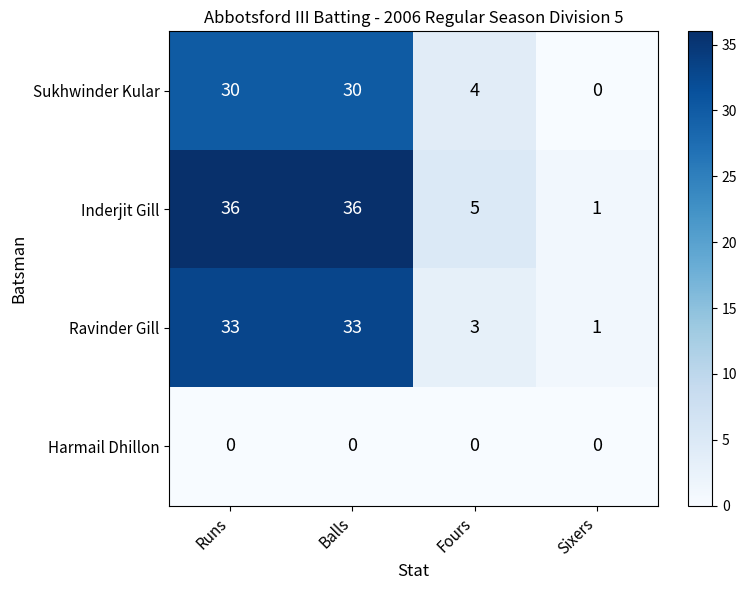

What is the maximum value shown in the chart?

36